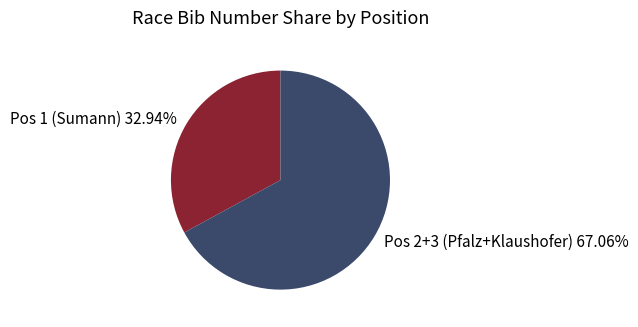

Which has a higher value, Pos 1 (Sumann) or Pos 2+3 (Pfalz+Klaushofer)?

Pos 2+3 (Pfalz+Klaushofer)